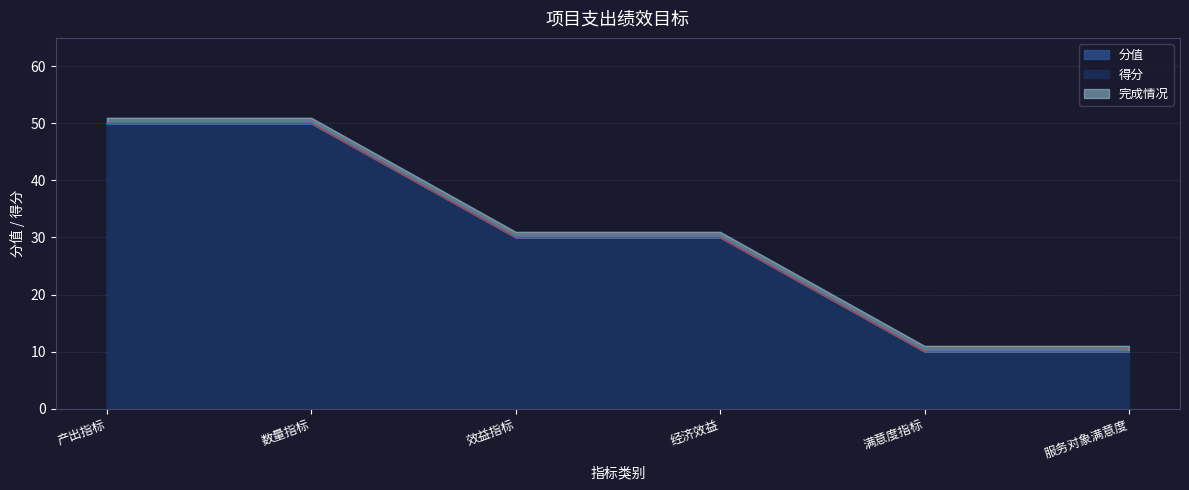

What is the sum of all values?

180